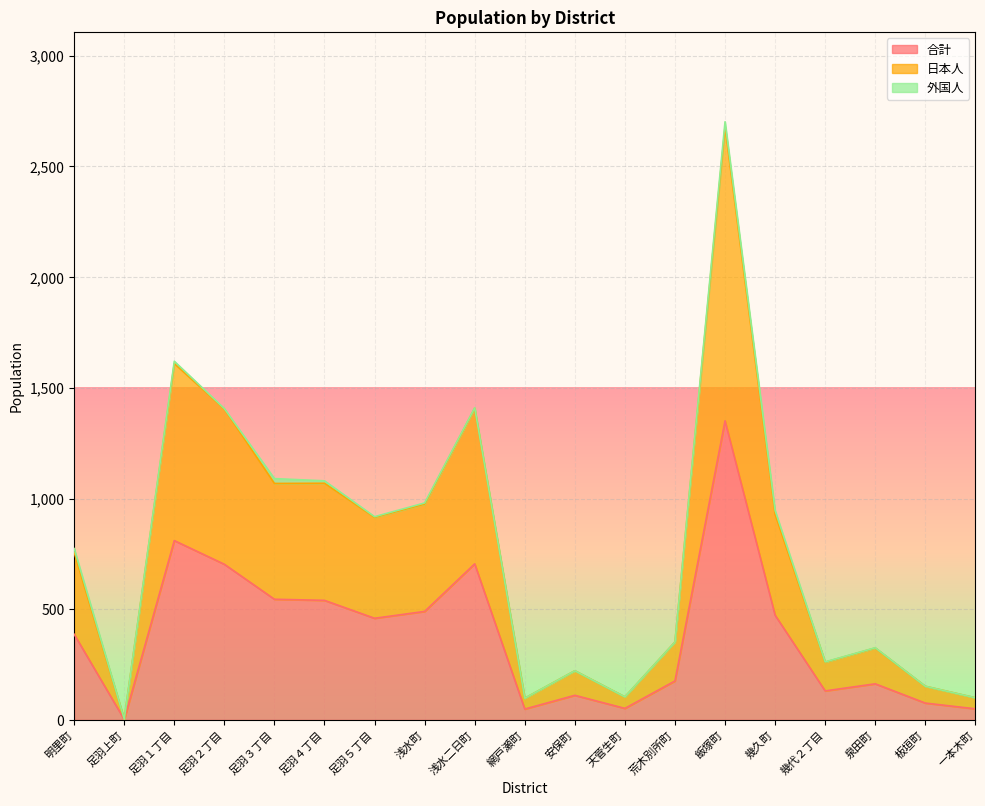

Which category has the lowest value in the 合計 series?

足羽上町